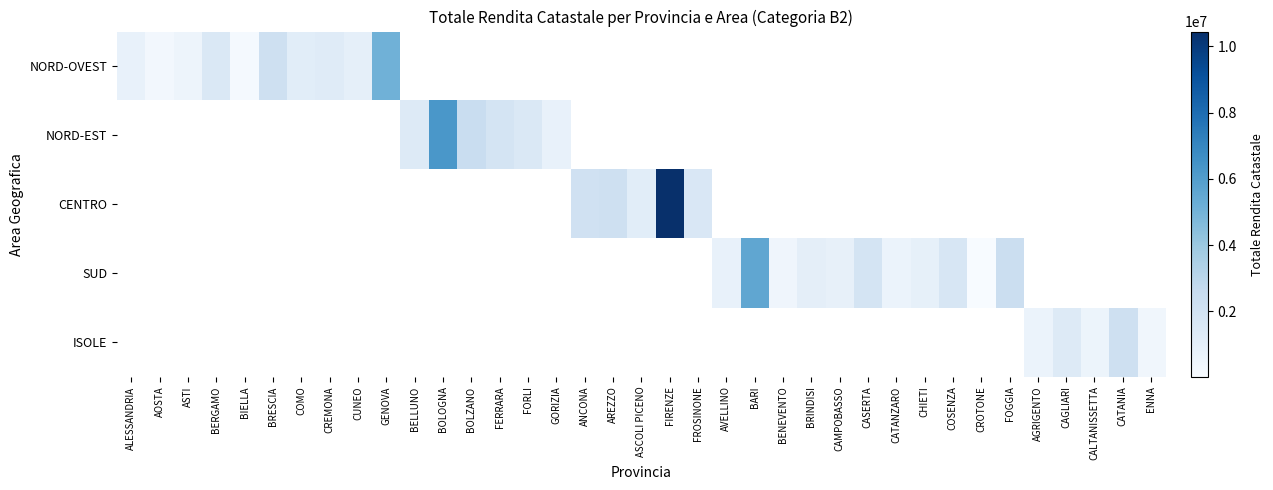

What is the smallest value displayed?

24090.9